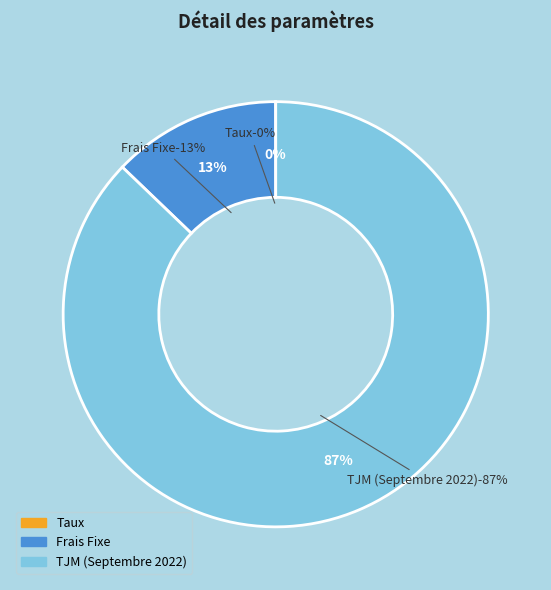

What is the smallest slice in the pie chart?

Taux